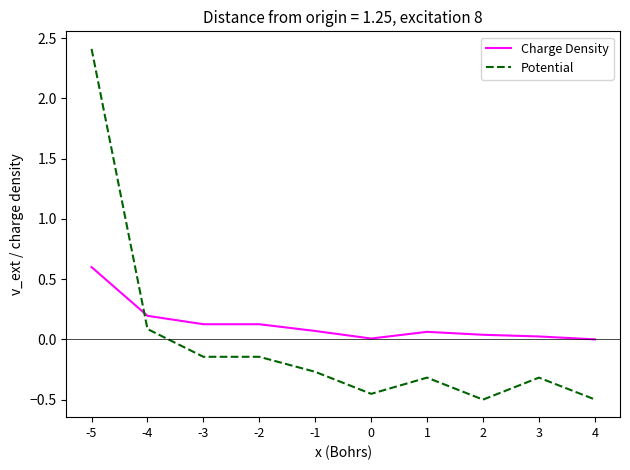

The Charge Density series shows 0.0 at 0. True or false?

True